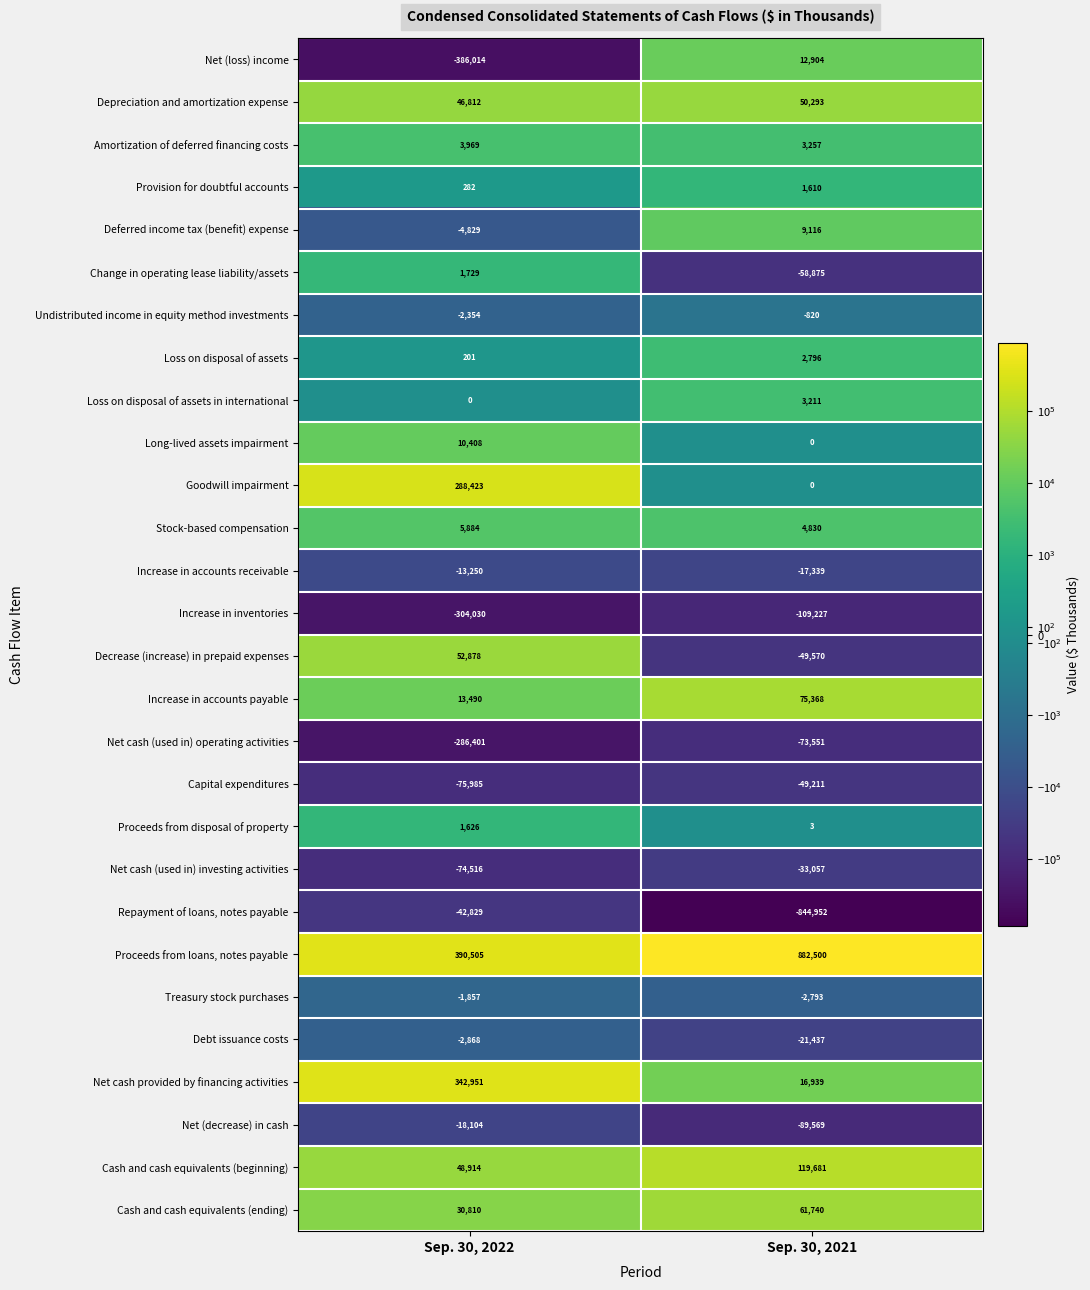

The value of Amortization of deferred financing costs at Sep. 30, 2021 is 1530. True or false?

False